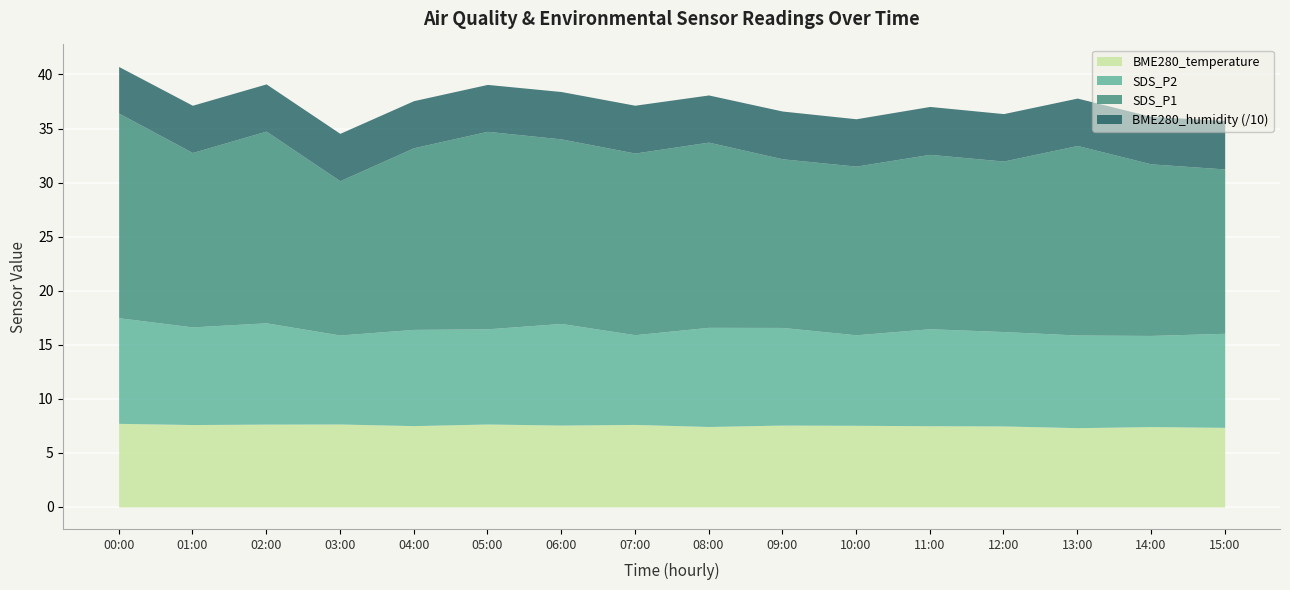

Reading left to right, what are all the values shown in this chart?

SDS_P1: 00:00=18.9	01:00=16.1	02:00=17.7	03:00=14.3	04:00=16.8	05:00=18.3	06:00=17.1	07:00=16.8	08:00=17.1	09:00=15.6	10:00=15.6	11:00=16.1	12:00=15.8	13:00=17.5	14:00=15.9	15:00=15.2
SDS_P2: 00:00=9.8	01:00=9.0	02:00=9.4	03:00=8.2	04:00=8.9	05:00=8.8	06:00=9.4	07:00=8.3	08:00=9.2	09:00=9.0	10:00=8.4	11:00=9.0	12:00=8.7	13:00=8.6	14:00=8.4	15:00=8.7
BME280_temperature: 00:00=7.7	01:00=7.6	02:00=7.7	03:00=7.7	04:00=7.5	05:00=7.7	06:00=7.6	07:00=7.6	08:00=7.4	09:00=7.6	10:00=7.5	11:00=7.5	12:00=7.5	13:00=7.3	14:00=7.4	15:00=7.4
BME280_humidity: 00:00=43.1	01:00=43.7	02:00=43.6	03:00=43.8	04:00=43.5	05:00=43.4	06:00=43.8	07:00=44.2	08:00=43.6	09:00=44.2	10:00=43.8	11:00=44.3	12:00=43.9	13:00=43.9	14:00=43.9	15:00=44.8